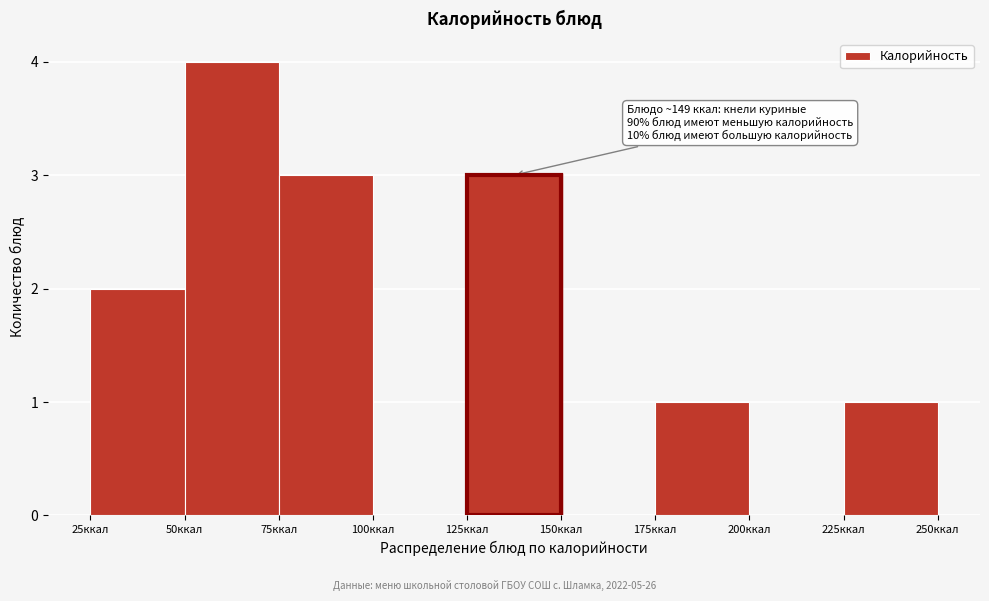

Over which range of the x-axis is the bar tallest?

50 to 75